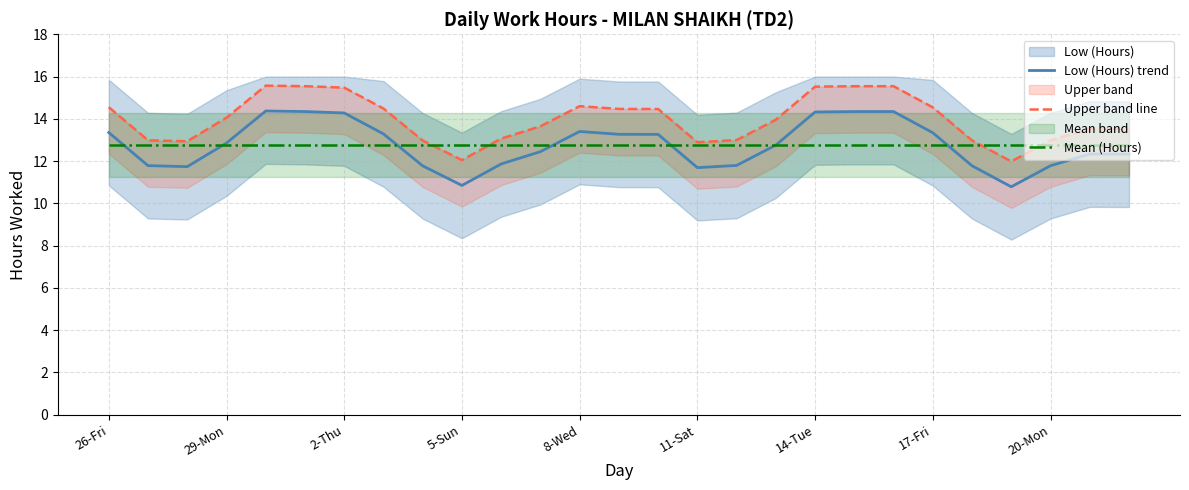

How many lines are shown in the chart?

3